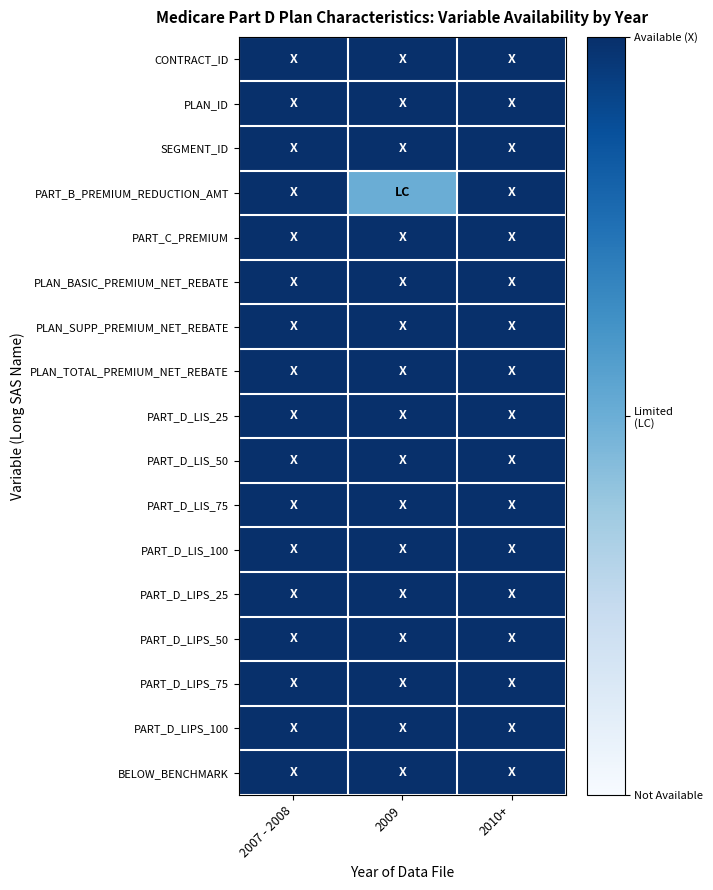

Reading left to right, list all the values displayed in this chart.

CONTRACT_ID: 2007 - 2008=1.0	2009=1.0	2010+=1.0
PLAN_ID: 2007 - 2008=1.0	2009=1.0	2010+=1.0
SEGMENT_ID: 2007 - 2008=1.0	2009=1.0	2010+=1.0
PART_B_PREMIUM_REDUCTION_AMT: 2007 - 2008=1.0	2009=0.5	2010+=1.0
PART_C_PREMIUM: 2007 - 2008=1.0	2009=1.0	2010+=1.0
PLAN_BASIC_PREMIUM_NET_REBATE: 2007 - 2008=1.0	2009=1.0	2010+=1.0
PLAN_SUPP_PREMIUM_NET_REBATE: 2007 - 2008=1.0	2009=1.0	2010+=1.0
PLAN_TOTAL_PREMIUM_NET_REBATE: 2007 - 2008=1.0	2009=1.0	2010+=1.0
PART_D_LIS_25: 2007 - 2008=1.0	2009=1.0	2010+=1.0
PART_D_LIS_50: 2007 - 2008=1.0	2009=1.0	2010+=1.0
PART_D_LIS_75: 2007 - 2008=1.0	2009=1.0	2010+=1.0
PART_D_LIS_100: 2007 - 2008=1.0	2009=1.0	2010+=1.0
PART_D_LIPS_25: 2007 - 2008=1.0	2009=1.0	2010+=1.0
PART_D_LIPS_50: 2007 - 2008=1.0	2009=1.0	2010+=1.0
PART_D_LIPS_75: 2007 - 2008=1.0	2009=1.0	2010+=1.0
PART_D_LIPS_100: 2007 - 2008=1.0	2009=1.0	2010+=1.0
BELOW_BENCHMARK: 2007 - 2008=1.0	2009=1.0	2010+=1.0